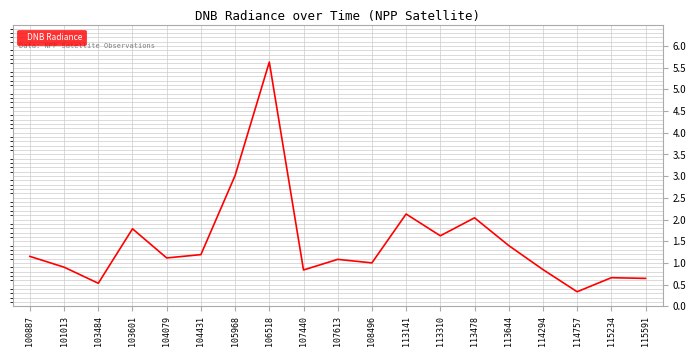

What is the difference between the maximum and minimum values?

5.3